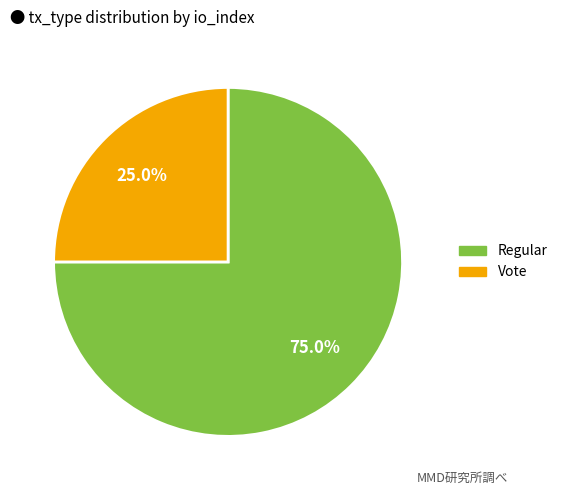

What is the ratio of the value at Regular to the value at Vote?

3.0